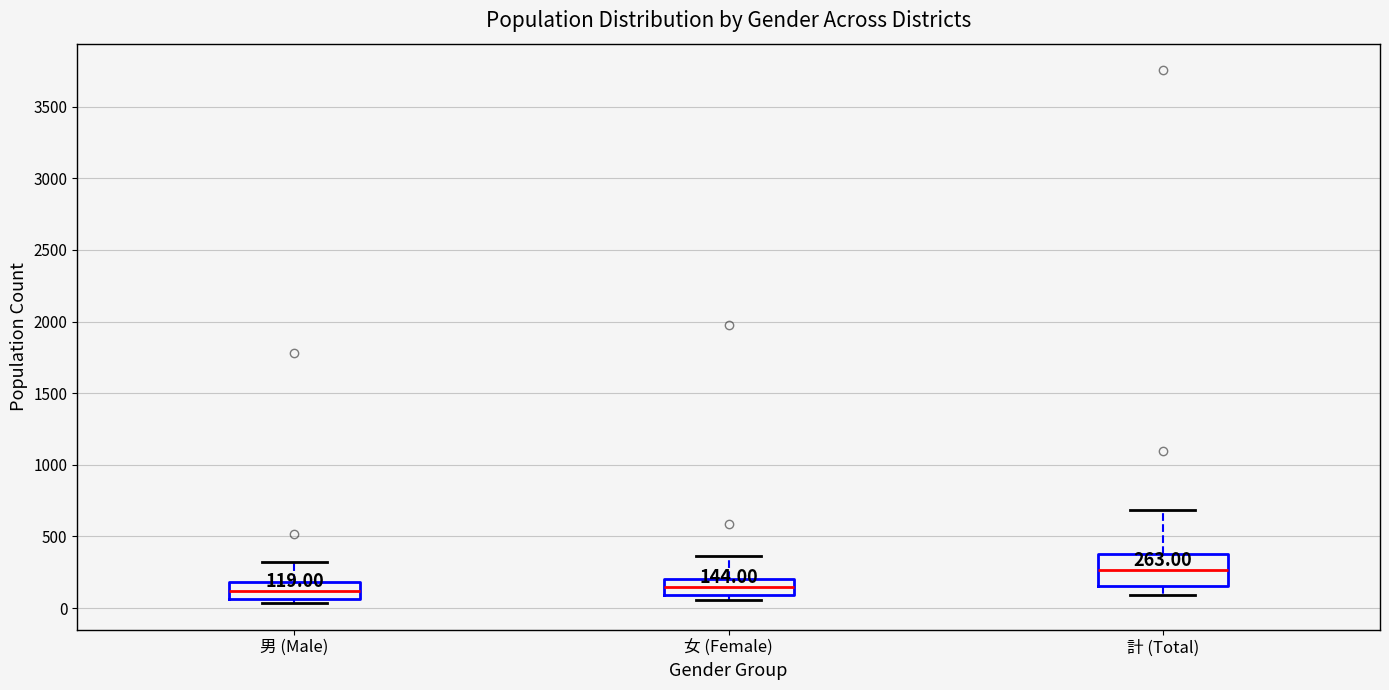

Comparing the boxes themselves (not the whiskers), which one is the tallest?

計 (Total)